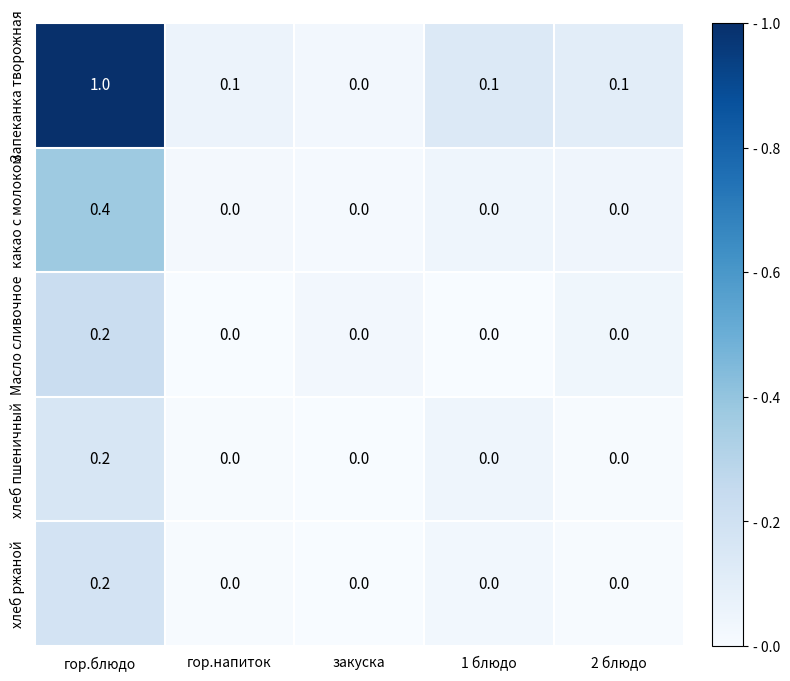

Which series has the largest range (max minus min)?

Запеканка творожная